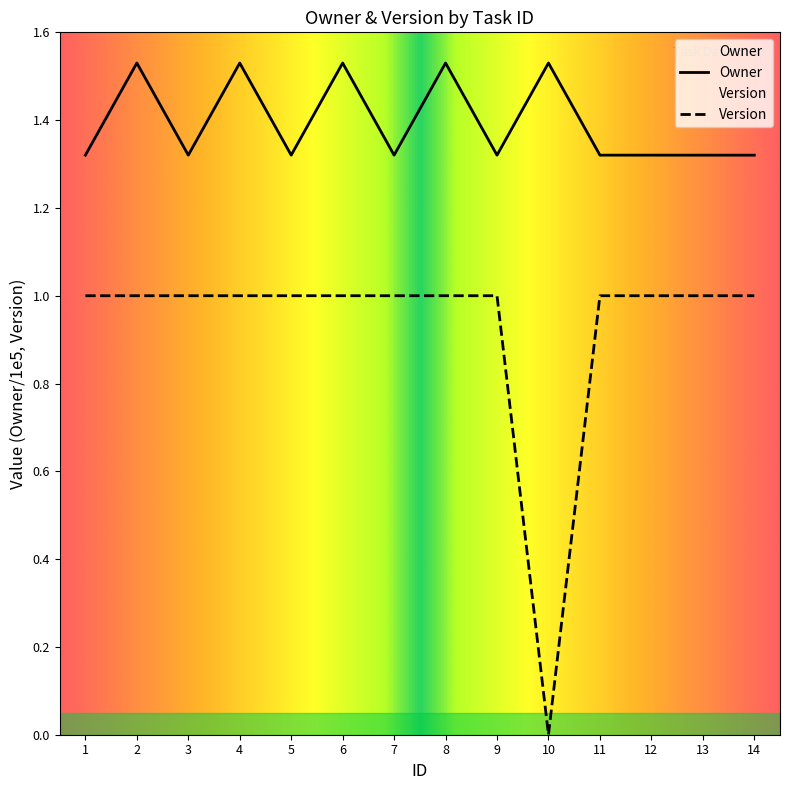

True or false: Owner and Version intersect in this chart.

False